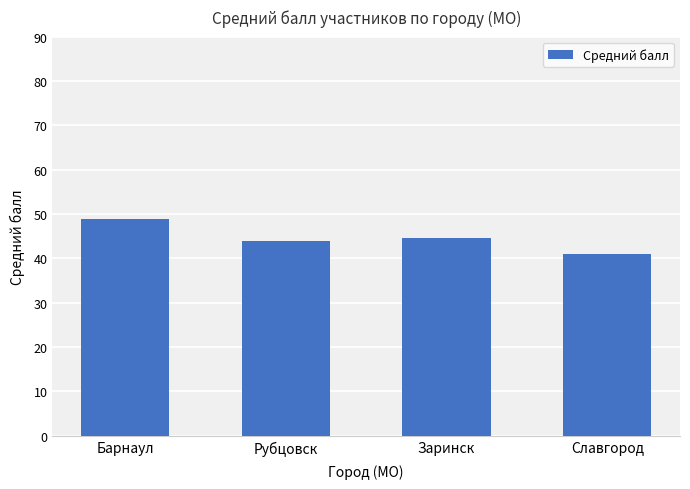

The chart shows a value of 41.0 at Славгород. True or false?

True